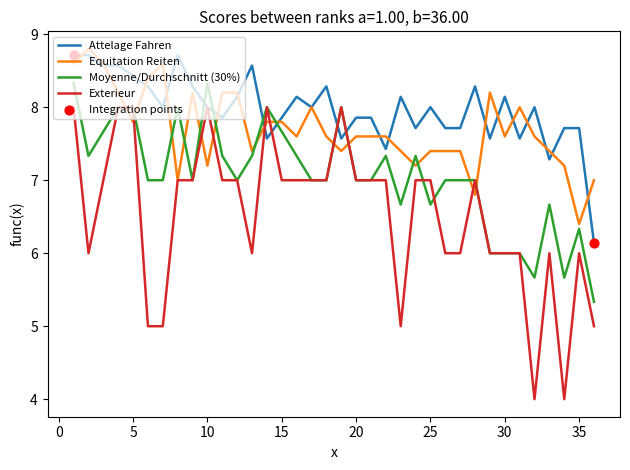

Which series has the largest total across all categories?

Attelage Fahren